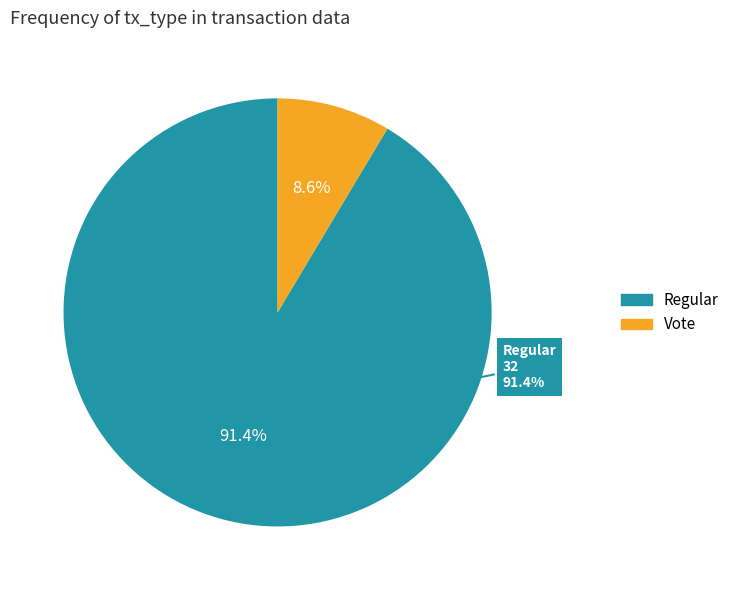

To the nearest percent, what is the difference between the Vote and Regular slice percentages?

83%